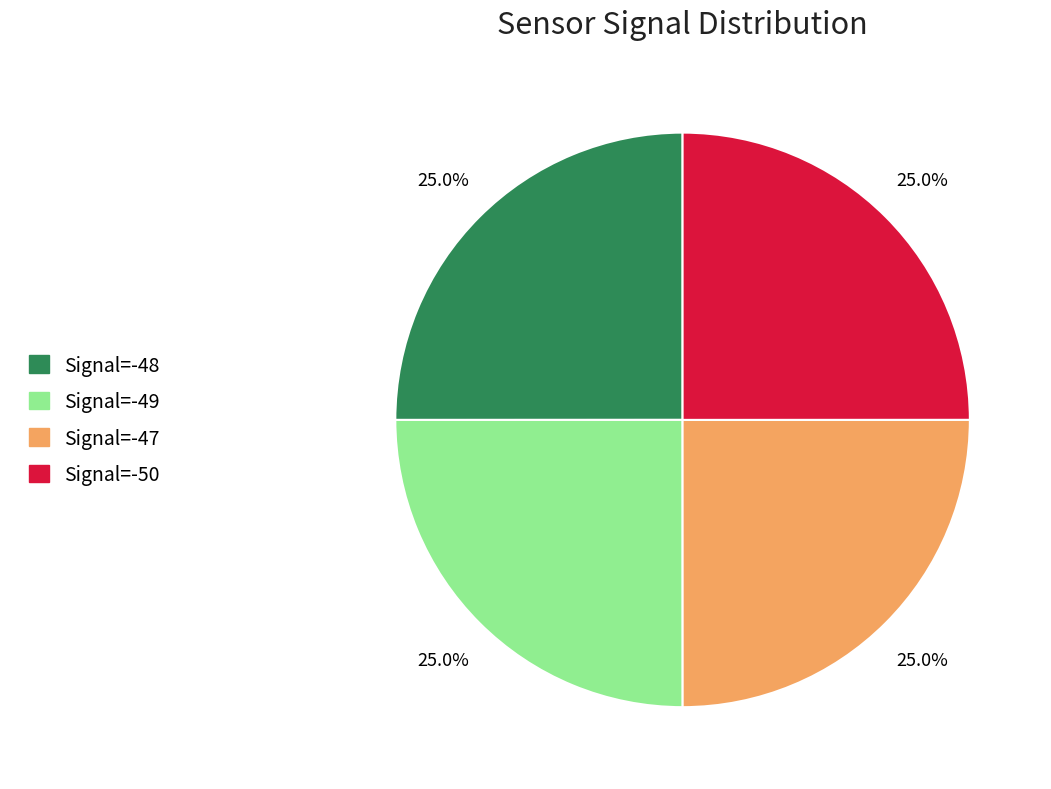

The Signal=-48 slice represents 31% of the pie. True or false?

False